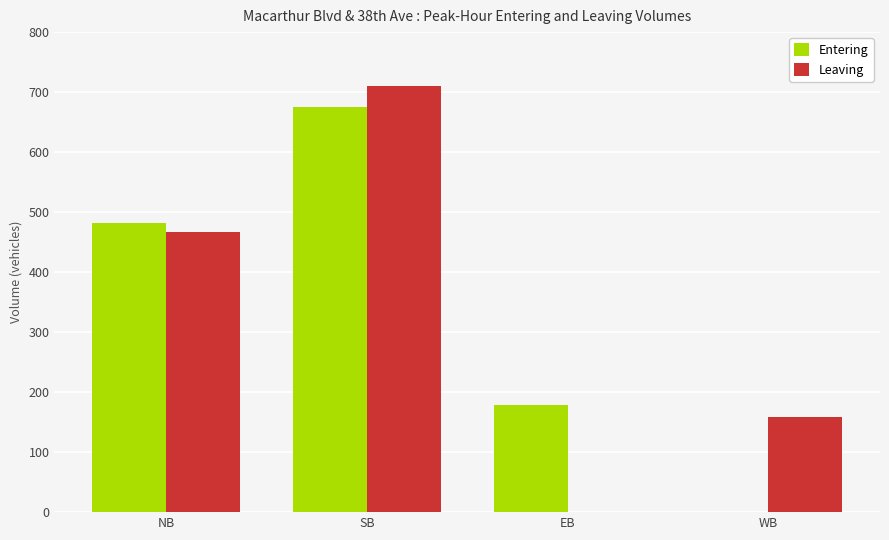

At which category is the sum across all series the highest?

SB